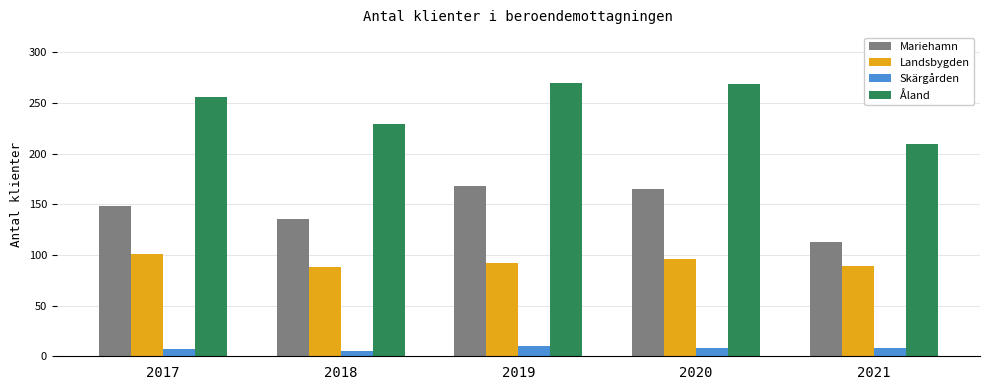

What is the difference between the highest and lowest values at 2017?

249